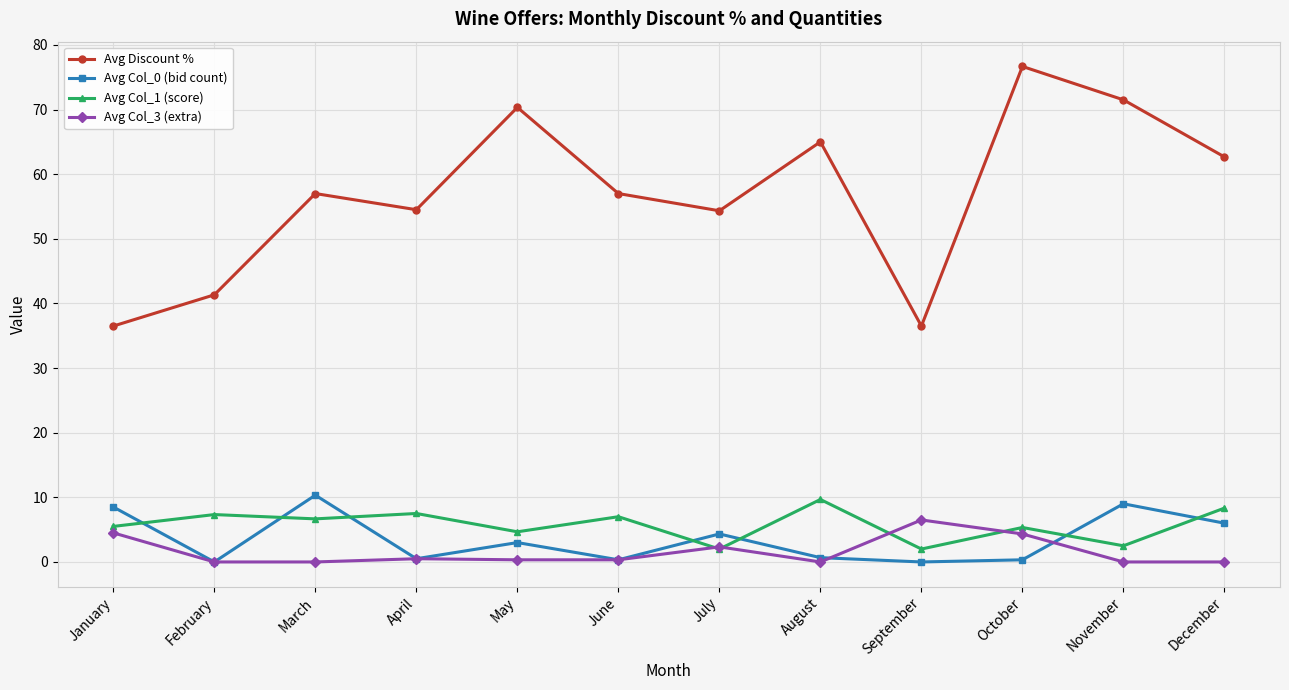

Is the value of Avg Discount % at July greater than the value of Avg Col_1 (score) at June?

Yes